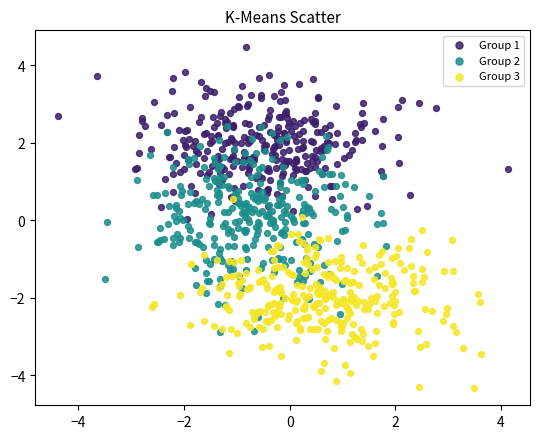

Which series reaches the maximum Y coordinate?

Group 1